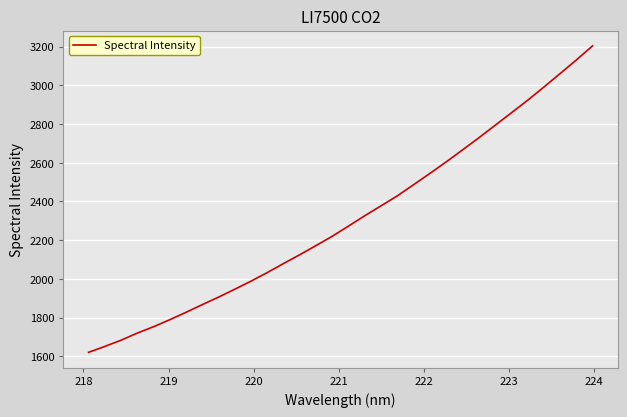

How many lines are shown in the chart?

1